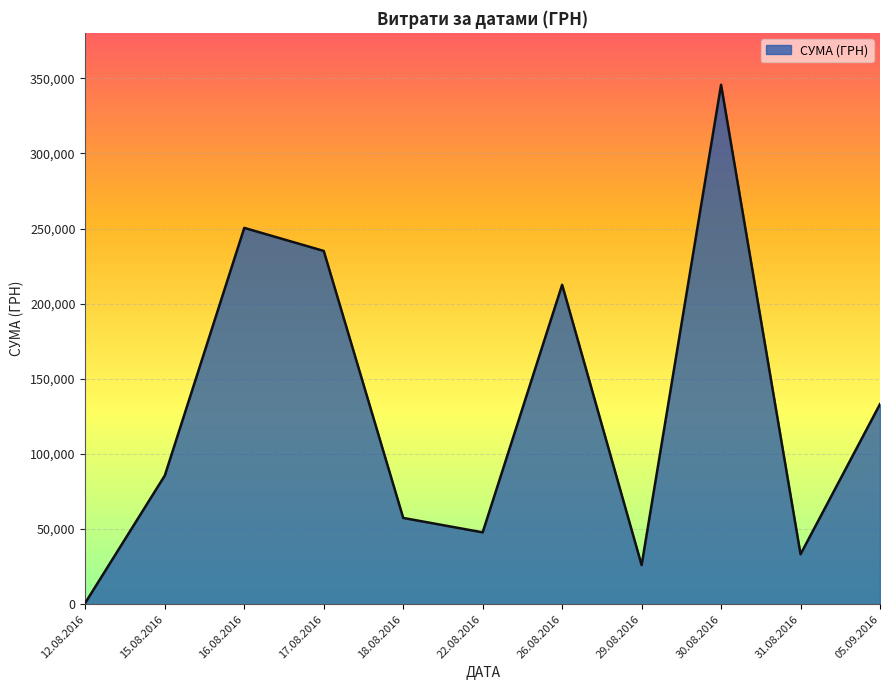

The value at 18.08.2016 is 36911.2. True or false?

False